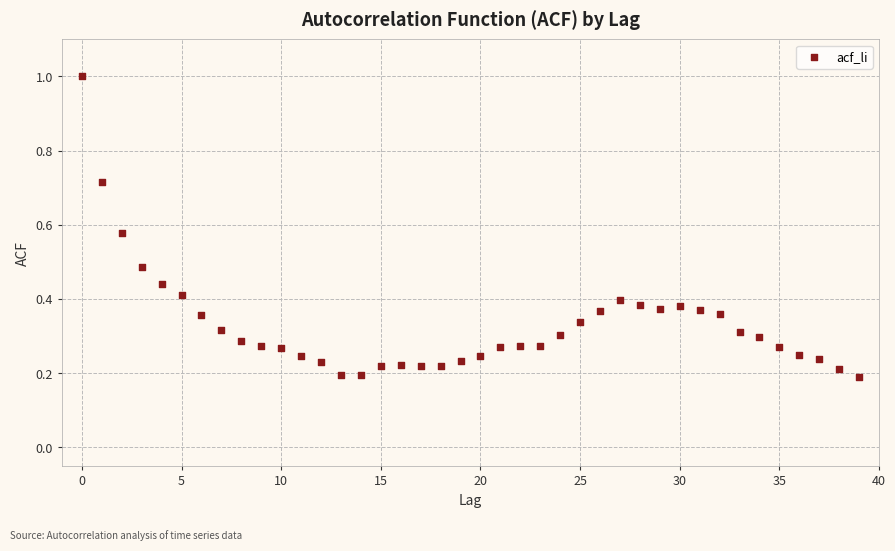

How many data points are displayed?

40